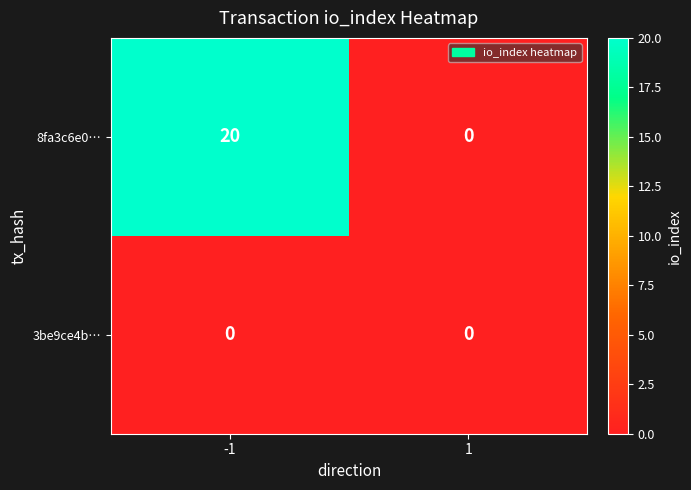

Which series has the widest spread of values?

8fa3c6e0…